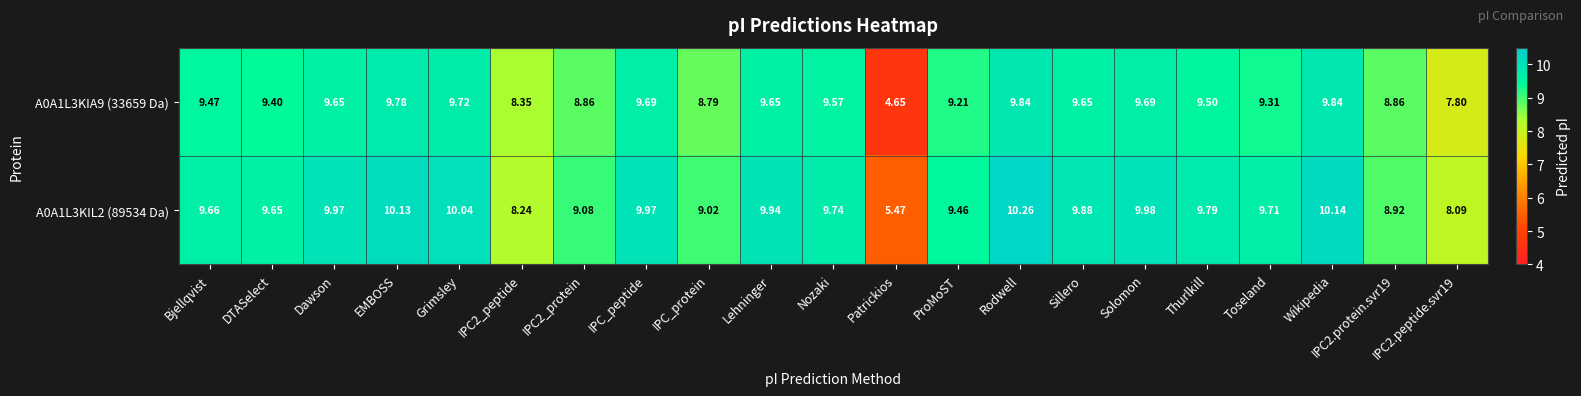

Is the value of A0A1L3KIA9 (33659 Da) at Rodwell greater than the value of A0A1L3KIL2 (89534 Da) at Solomon?

No